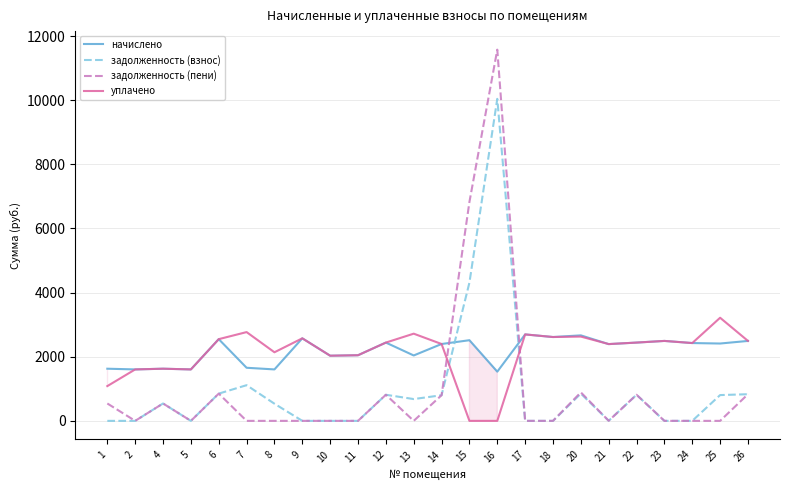

The value of задолженность (взнос) at 20 is 218.9. True or false?

False